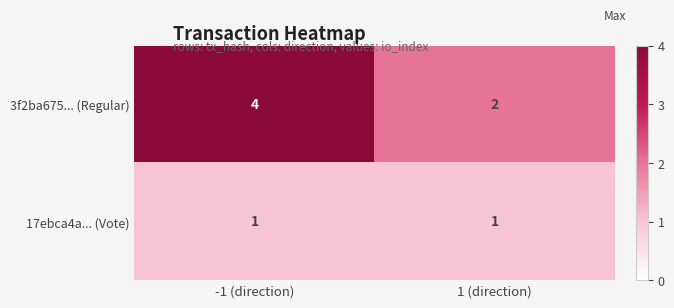

What is the highest value of the 3f2ba675... (Regular) series?

4